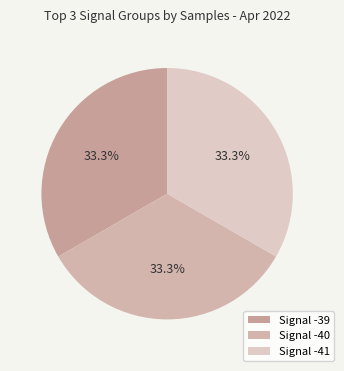

Which category has the biggest portion of the pie?

Signal -39